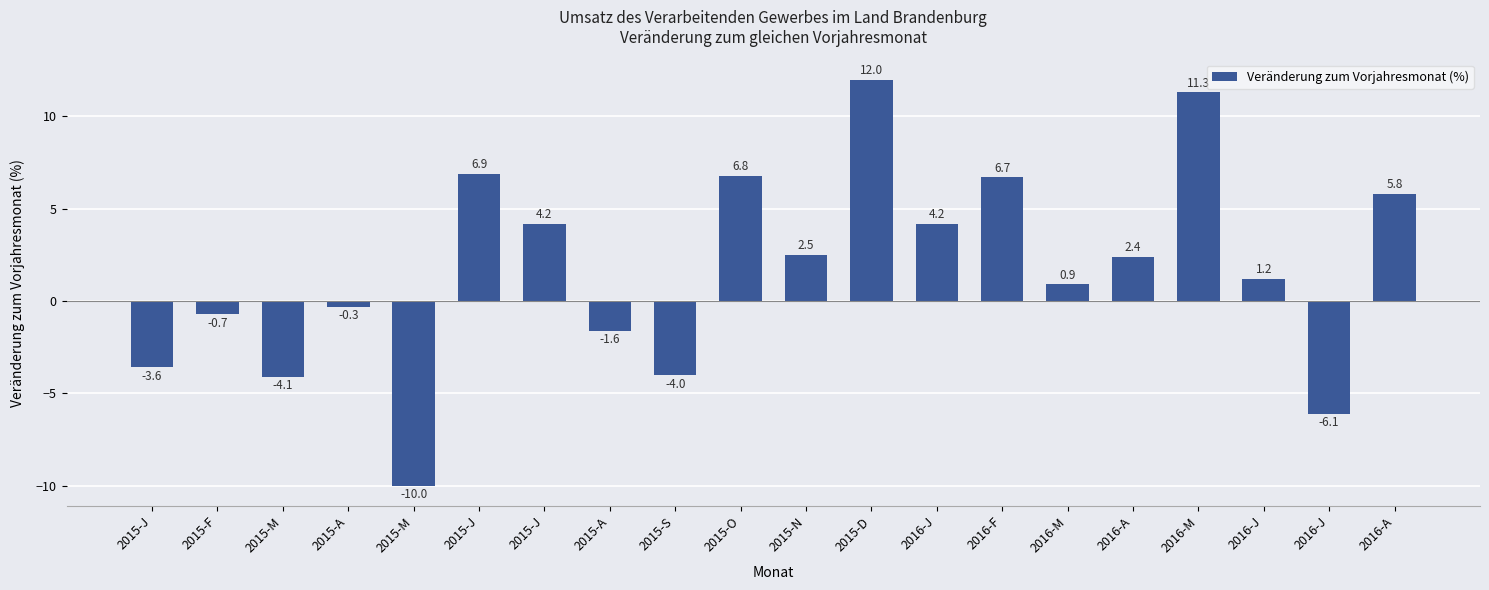

Count the number of data series in this chart.

1